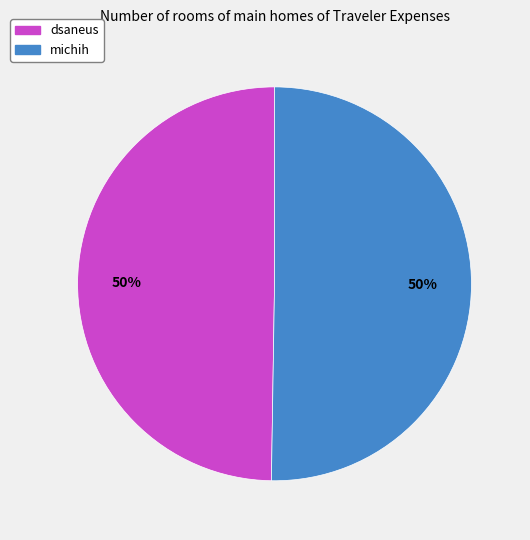

What percentage is the dsaneus slice, to the nearest percent?

50%